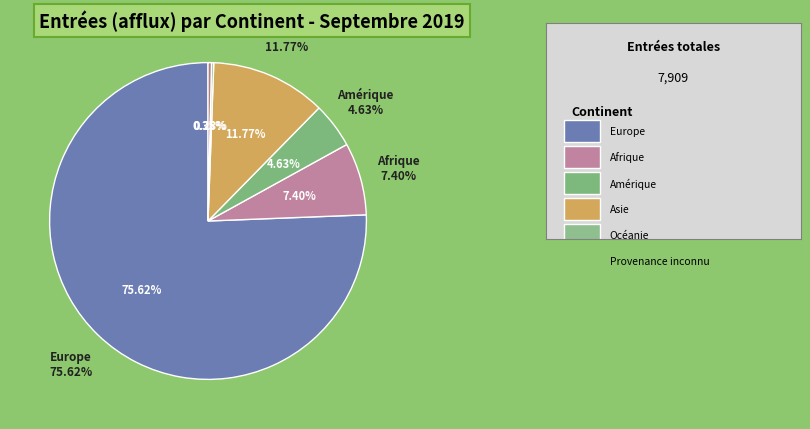

Which category has the smallest portion of the pie?

Océanie